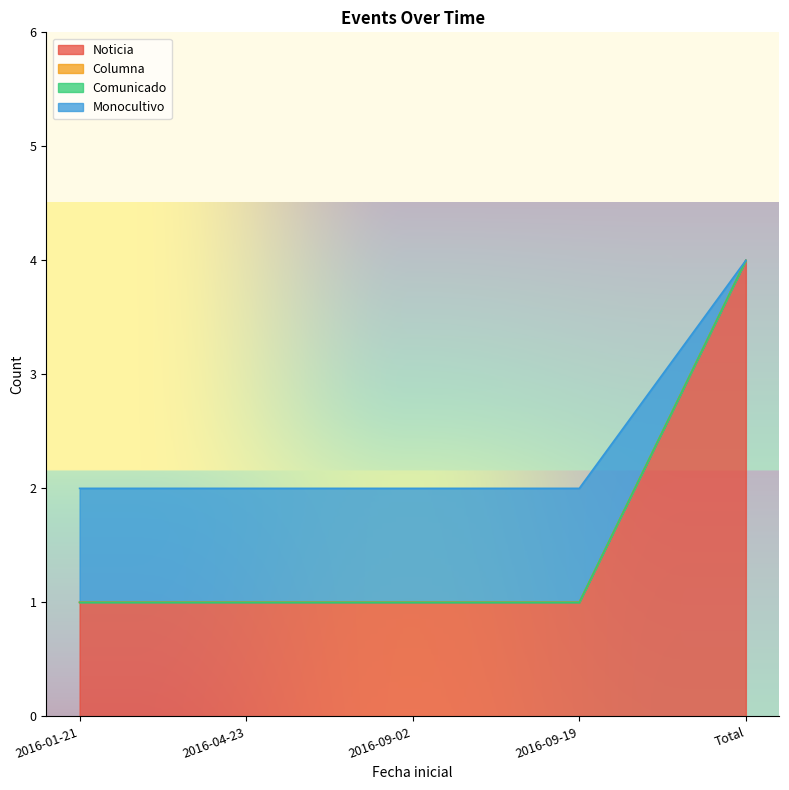

Which category has the highest value across all series?

Total